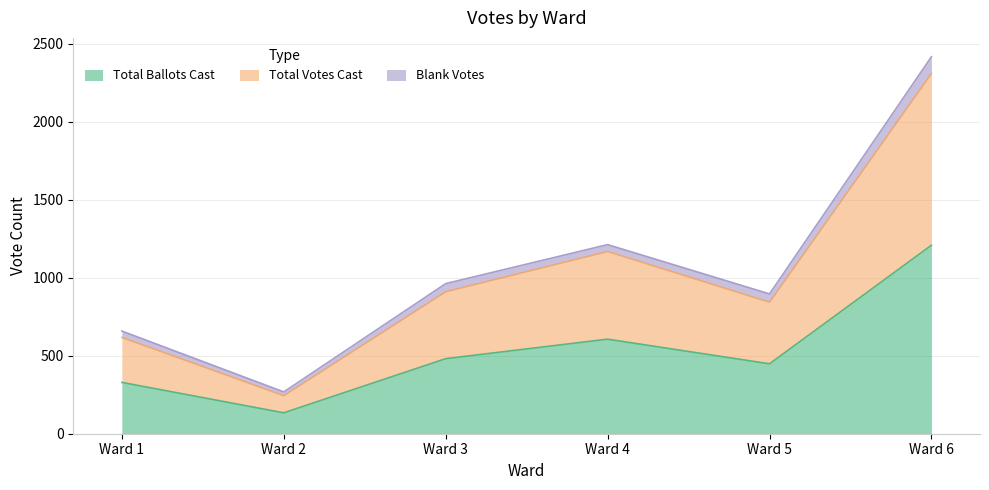

At which category does Total Ballots Cast reach its first local valley?

Ward 2